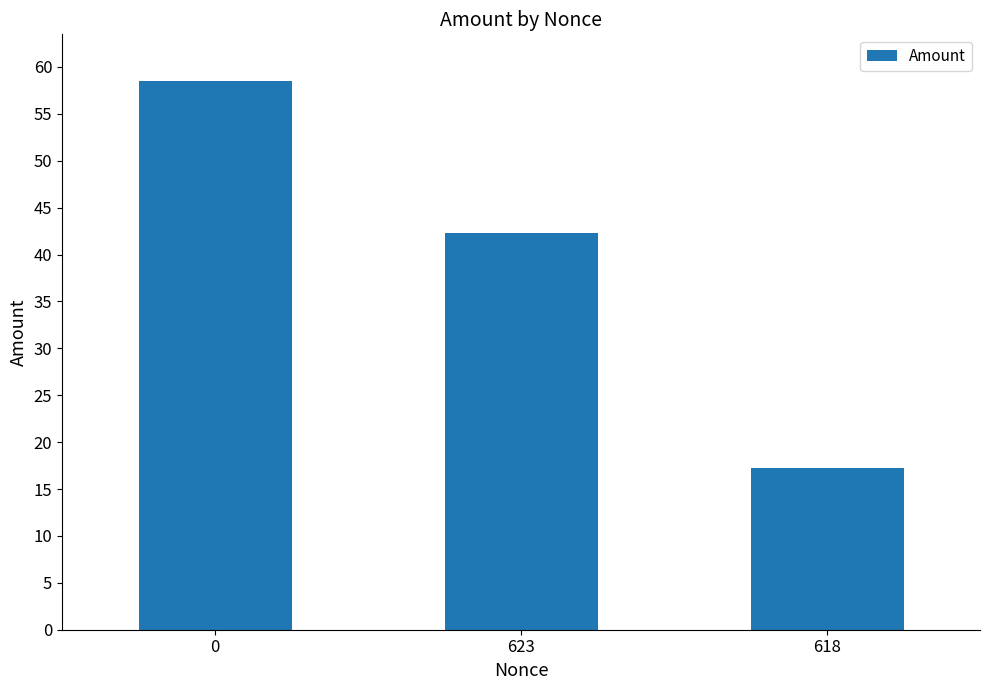

Which category has the lowest value across all series?

618